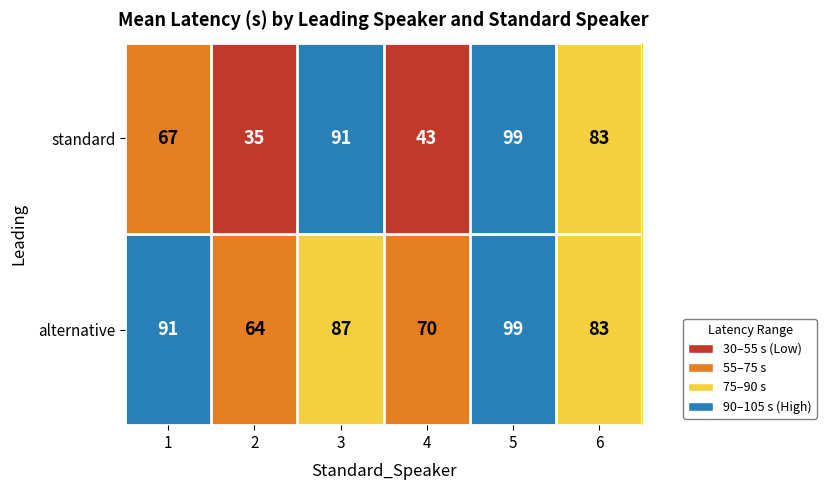

What is the approximate value of alternative at 5?

99